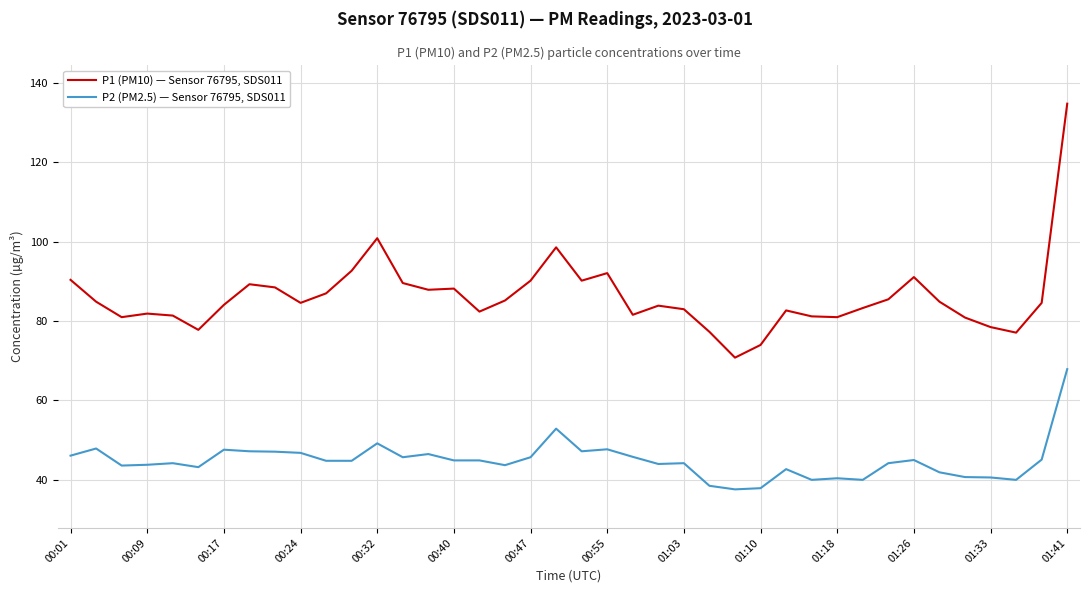

At how many categories does at least one series exceed 79?

34